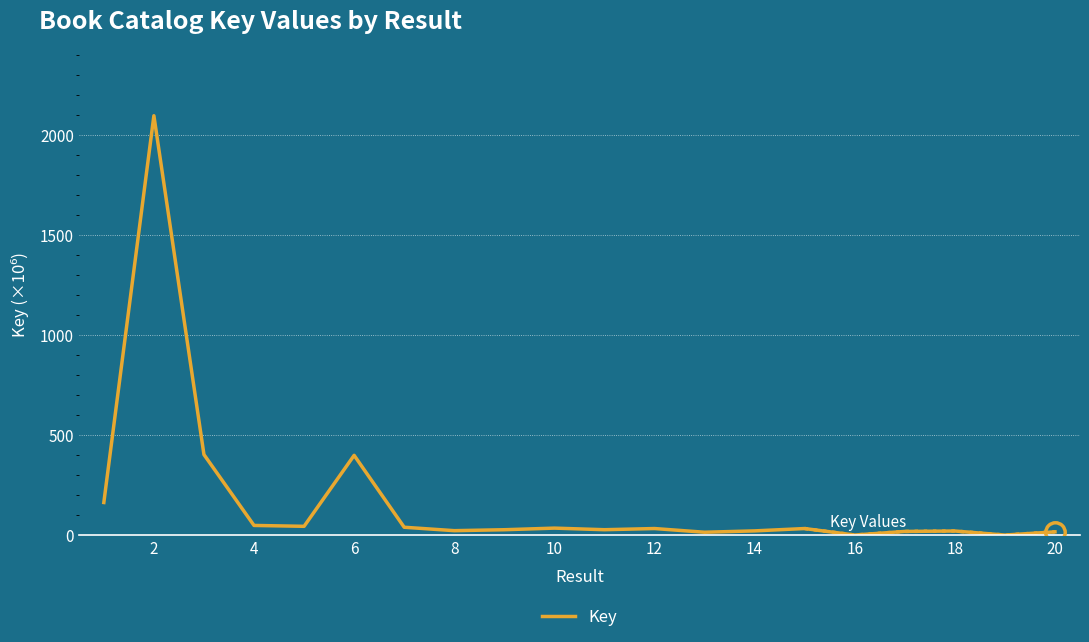

How many interior local valleys (lower than both neighbors) does the data have?

6